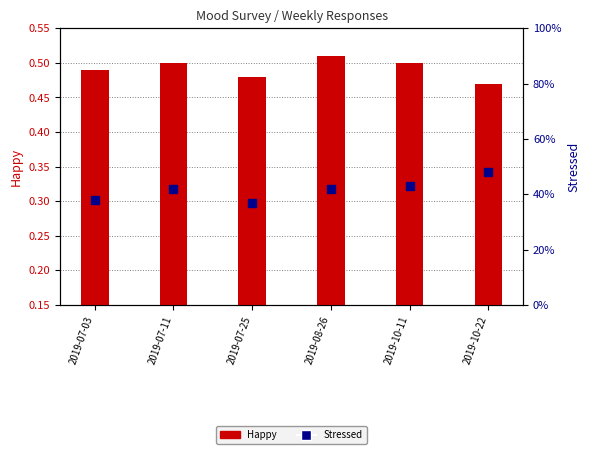

What is the total value across all series at 2019-10-11?

0.9